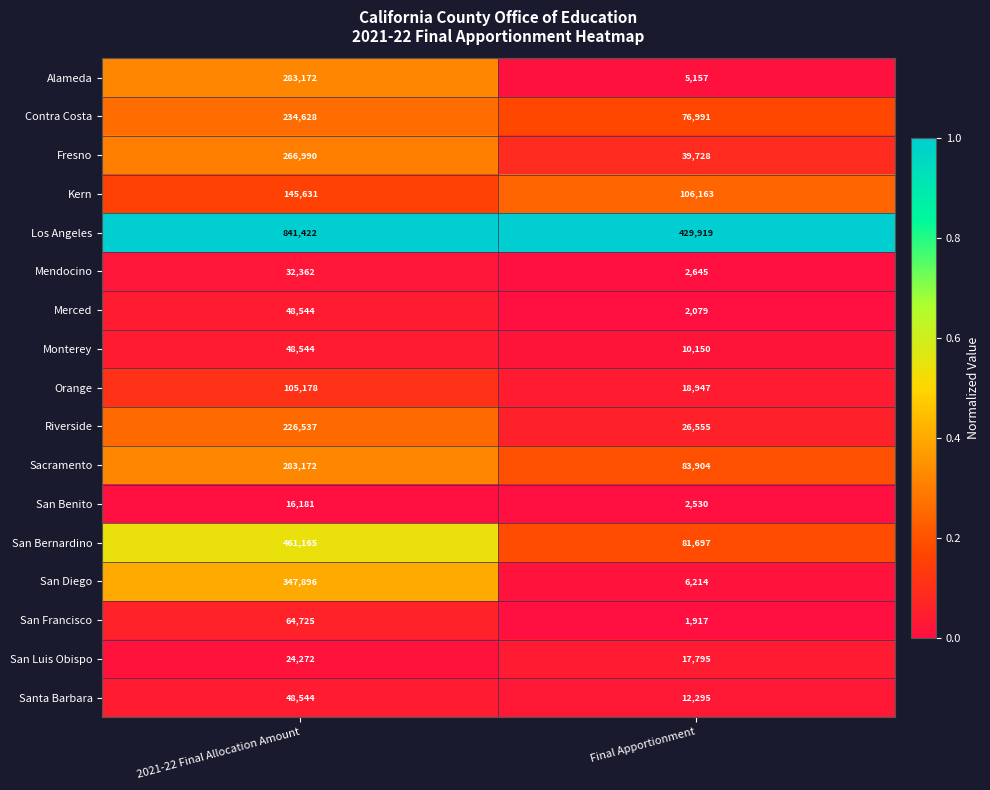

The value of Los Angeles at 2021-22 Final Allocation Amount is 841422. True or false?

True